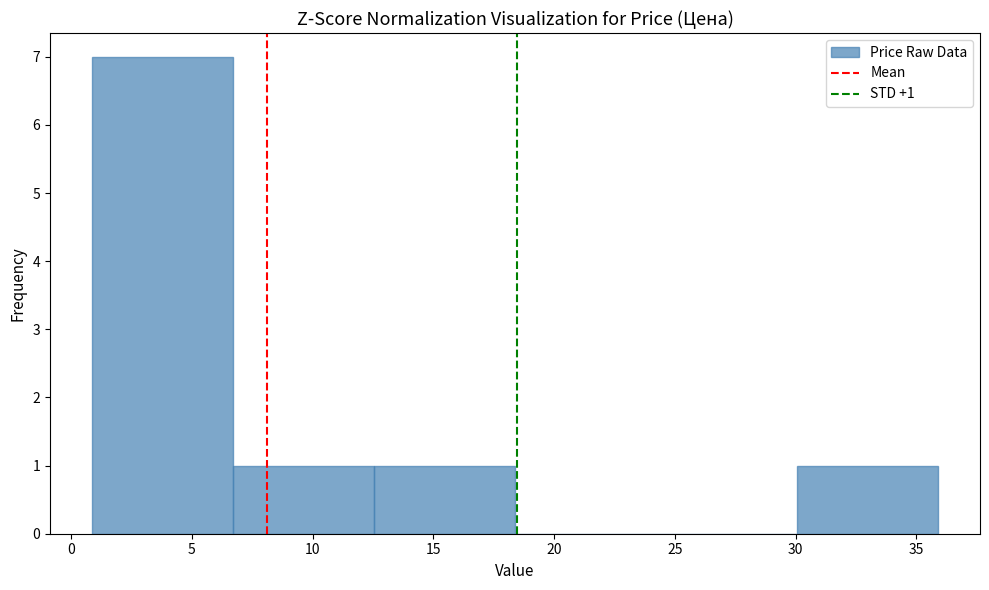

Over which range of the x-axis is the bar tallest?

1.0 to 6.5